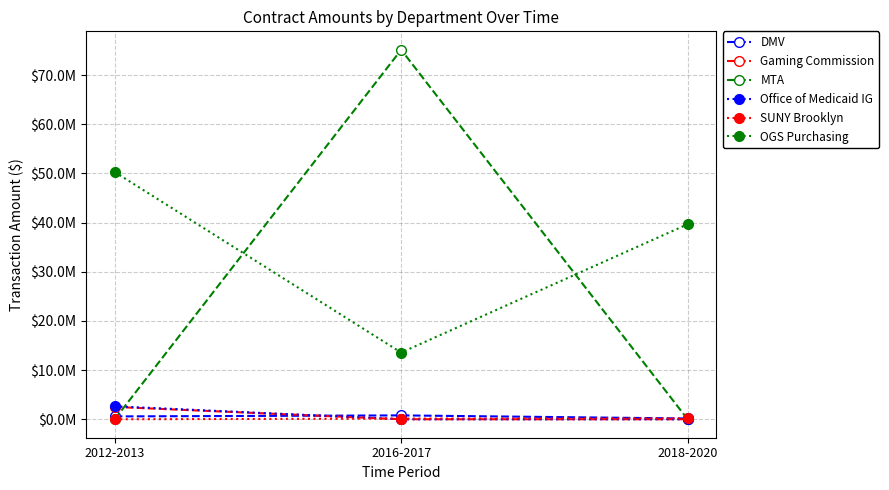

What are all the series names shown in the legend?

DMV, Gaming Commission, MTA, Office of Medicaid IG, SUNY Brooklyn, OGS Purchasing